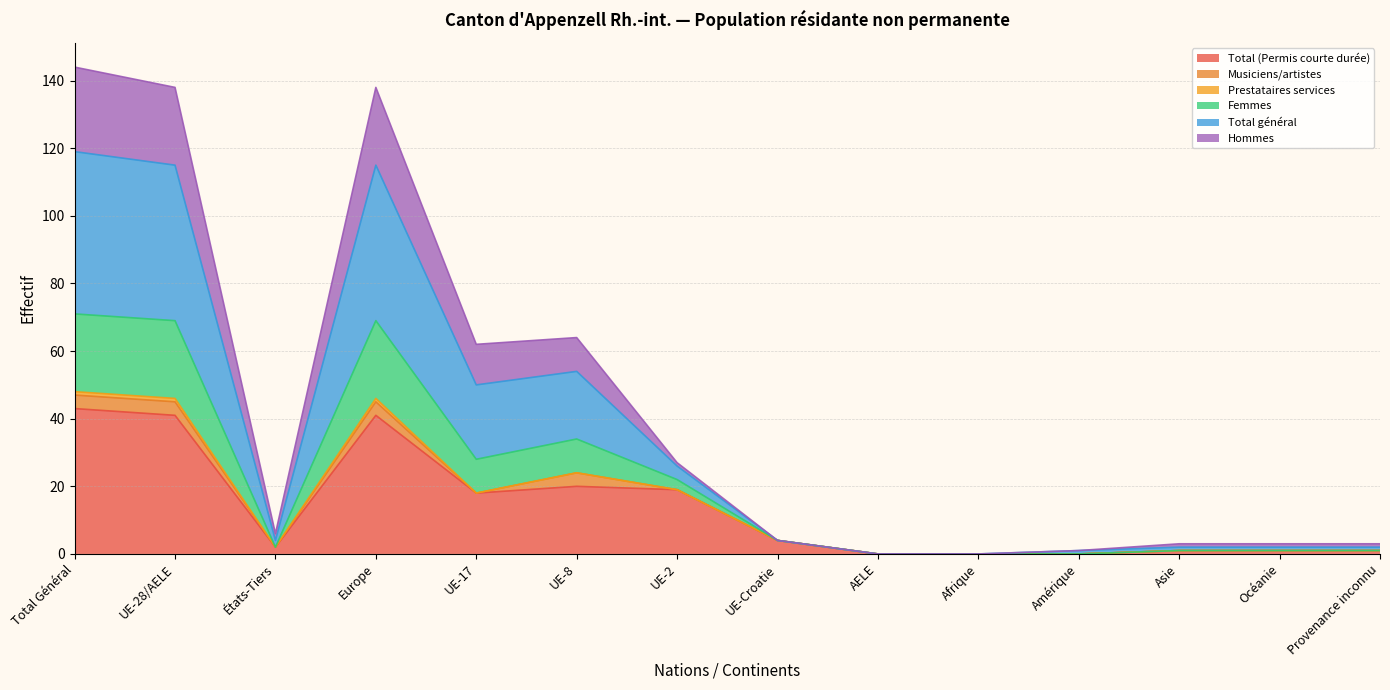

How many data points does each series have?

14